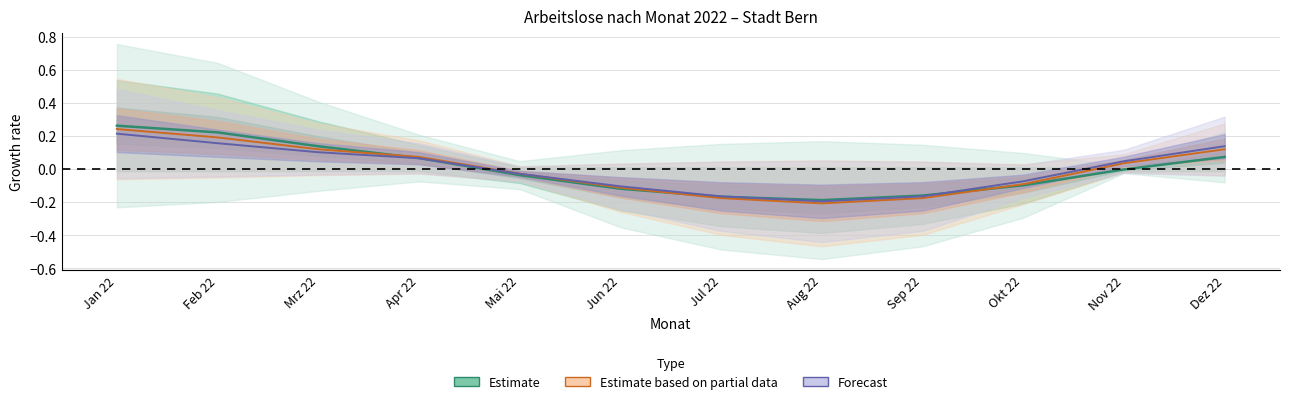

Reading left to right, transcribe all the data shown in this chart.

Estimate (Total): Jan 22=0.3	Feb 22=0.2	Mrz 22=0.1	Apr 22=0.1	Mai 22=-0.0	Jun 22=-0.1	Jul 22=-0.2	Aug 22=-0.2	Sep 22=-0.2	Okt 22=-0.1	Nov 22=-0.0	Dez 22=0.1
Estimate partial (Männer 30–49): Jan 22=0.2	Feb 22=0.2	Mrz 22=0.1	Apr 22=0.1	Mai 22=-0.0	Jun 22=-0.1	Jul 22=-0.2	Aug 22=-0.2	Sep 22=-0.2	Okt 22=-0.1	Nov 22=0.0	Dez 22=0.1
Forecast (Frauen 30–49): Jan 22=0.2	Feb 22=0.2	Mrz 22=0.1	Apr 22=0.1	Mai 22=-0.0	Jun 22=-0.1	Jul 22=-0.2	Aug 22=-0.2	Sep 22=-0.2	Okt 22=-0.1	Nov 22=0.0	Dez 22=0.1